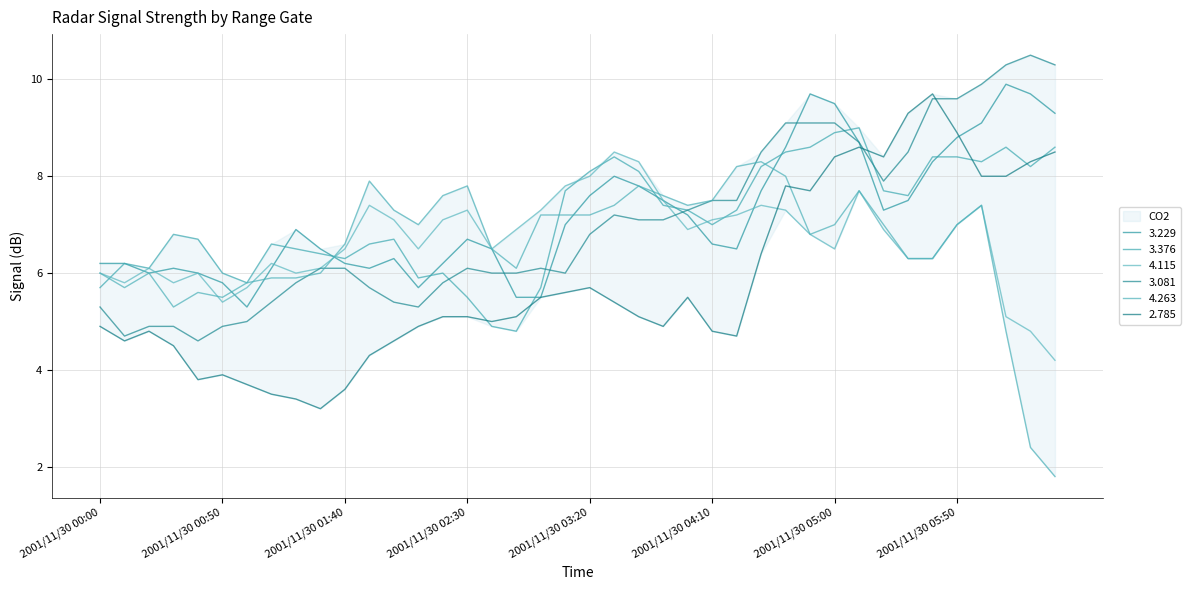

True or false: 3.229 and 3.376 cross at least once.

True